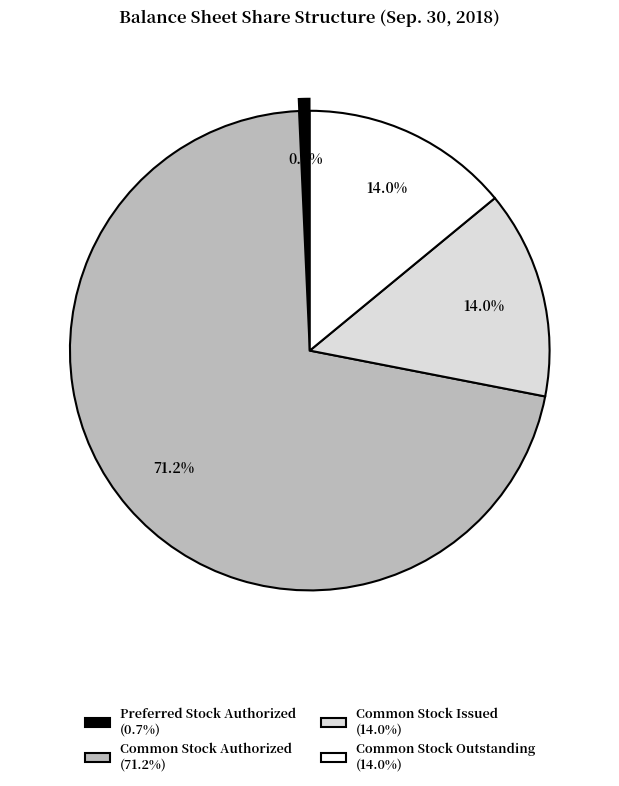

Which has a higher value, Common Stock Authorized (71.2%) or Common Stock Outstanding (14.0%)?

Common Stock Authorized (71.2%)